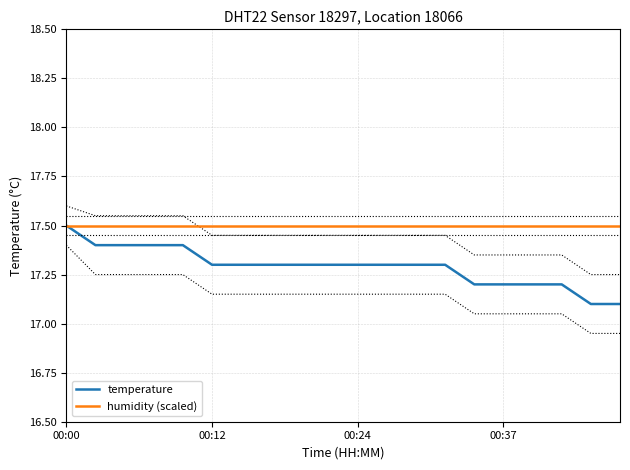

Which category has the highest value in the temperature series?

00:00